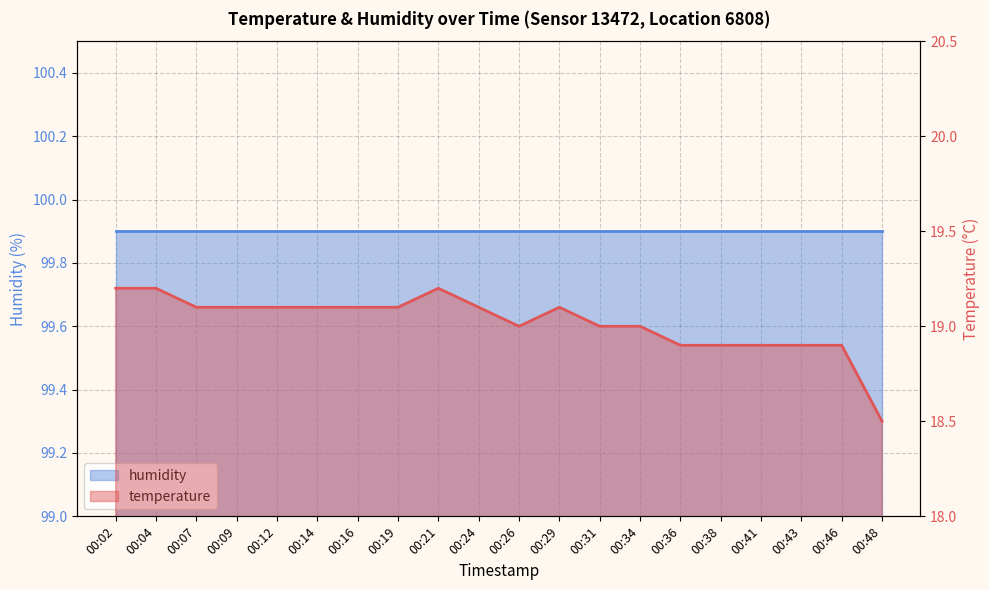

Where is the first local maximum?

00:21